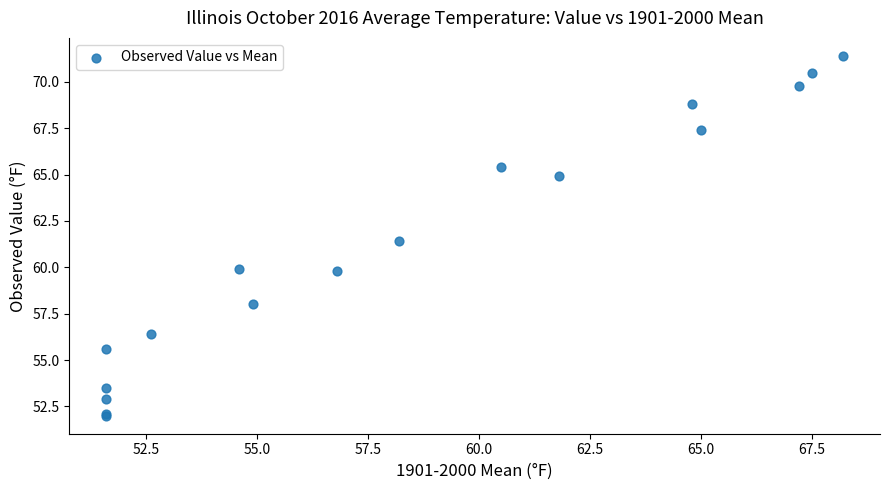

What Y value in the scatter plot is closest to 61?

61.4